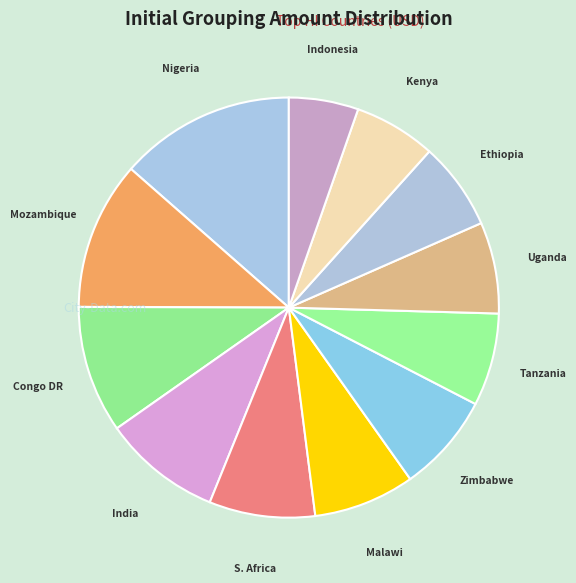

How many slices are in this pie chart?

12